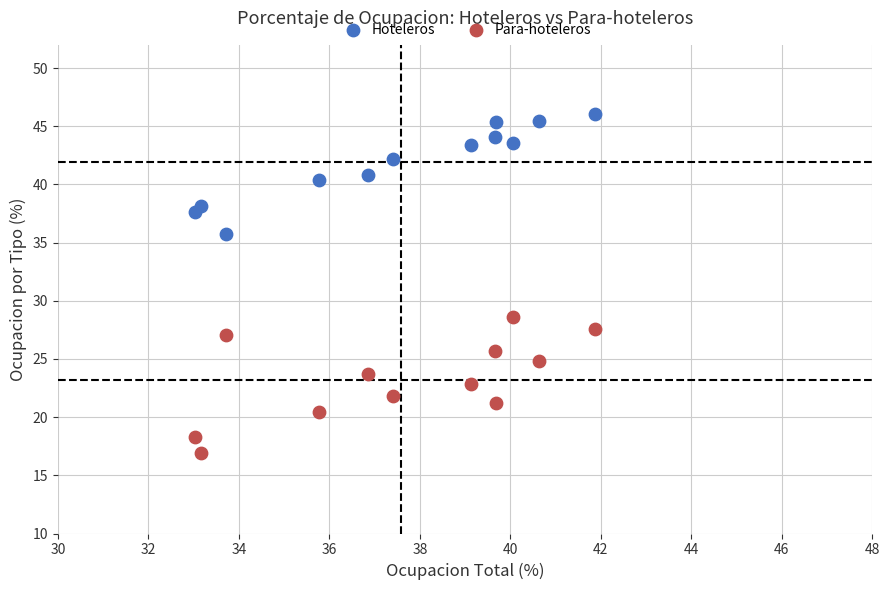

Across all series, what Y value is closest to 31?

28.6